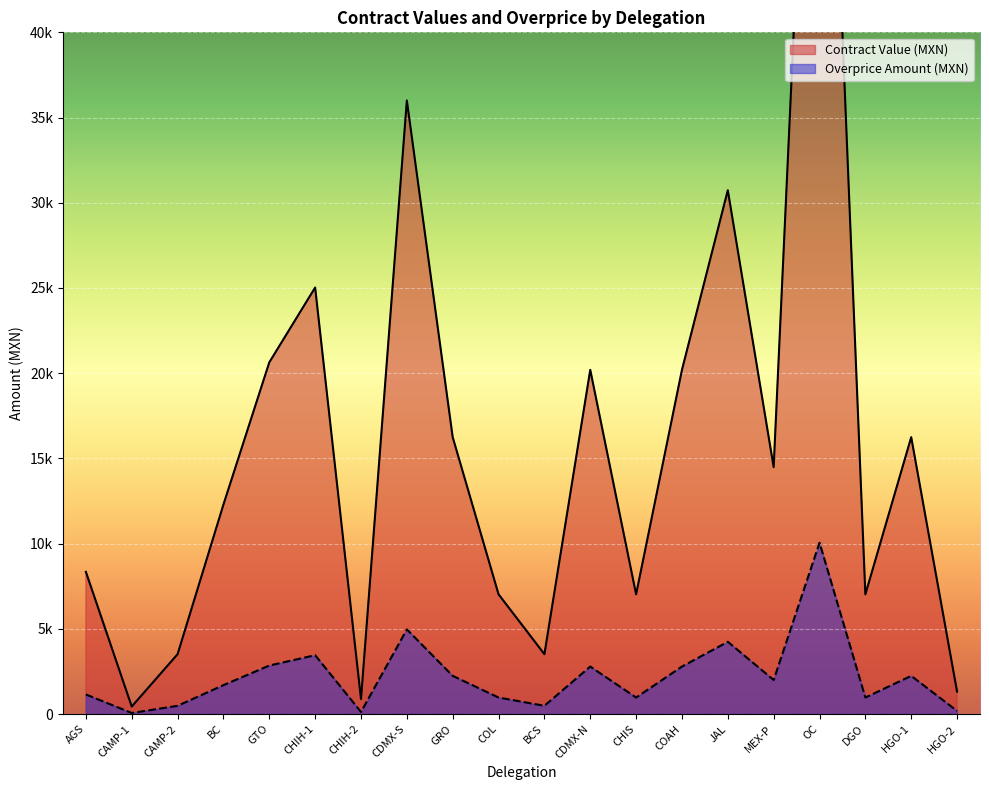

How many interior local peaks does the Contract Value (MXN) series have?

6